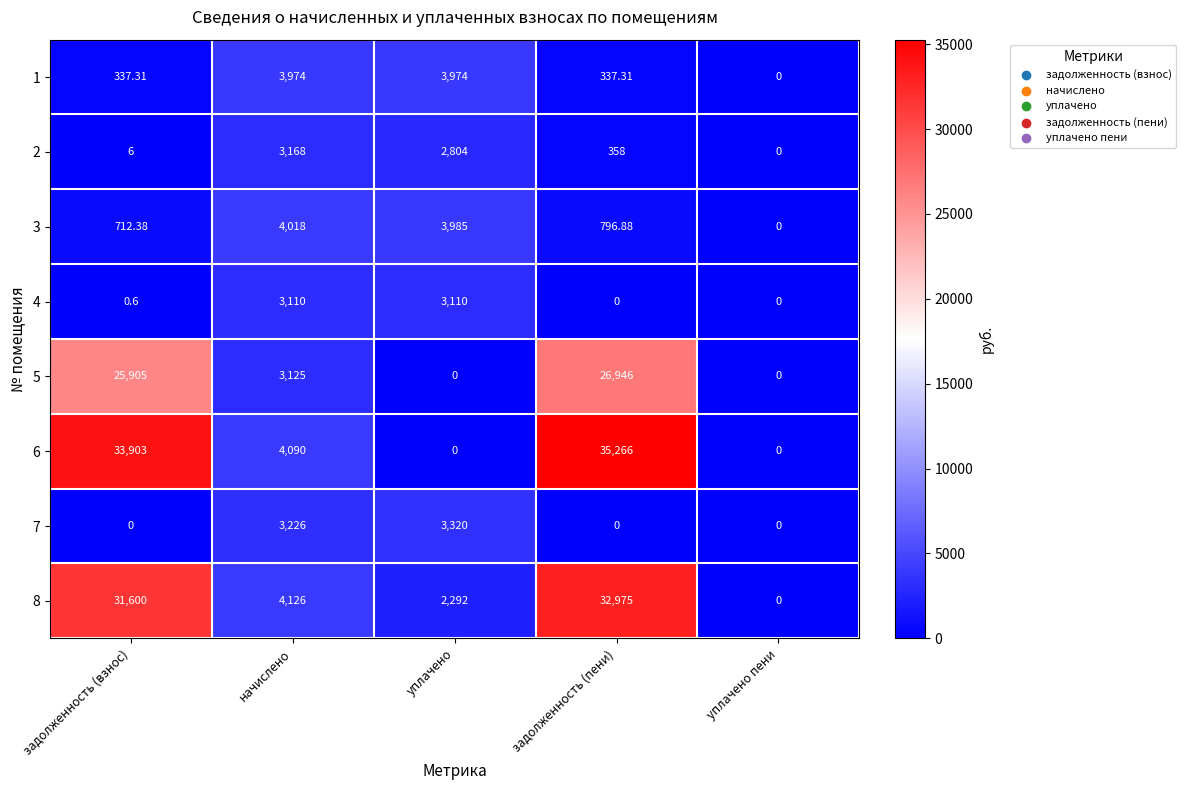

Is the value of 3 at уплачено пени greater than the value of 7 at начислено?

No